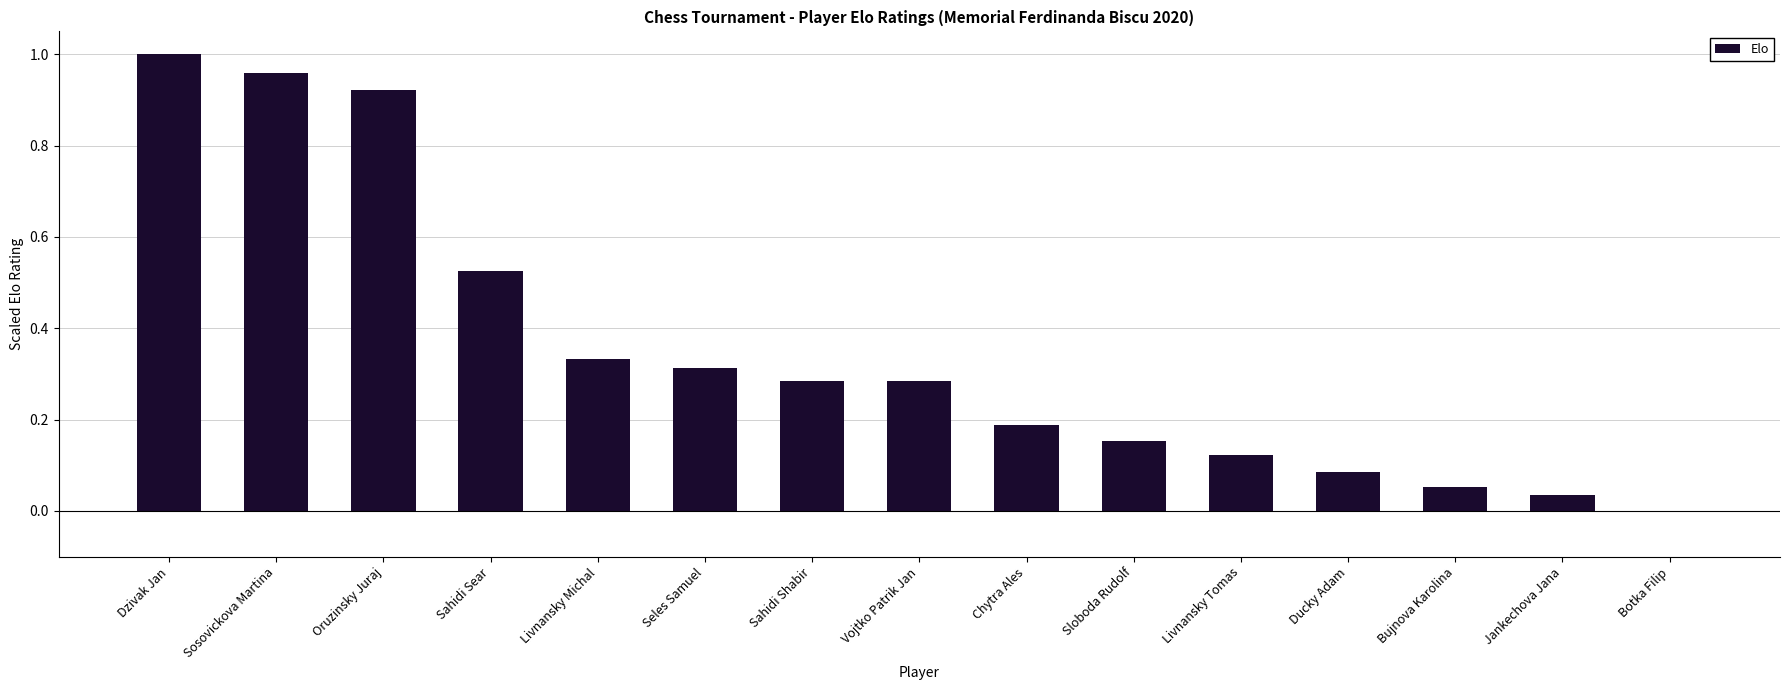

Which label corresponds to the largest value in the chart?

Dzivak Jan